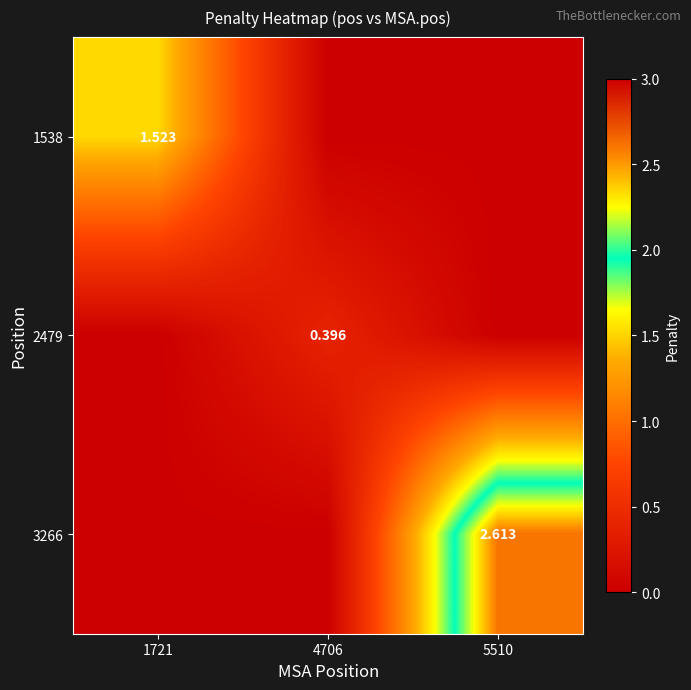

Which category has the highest value in the 1538 series?

1721